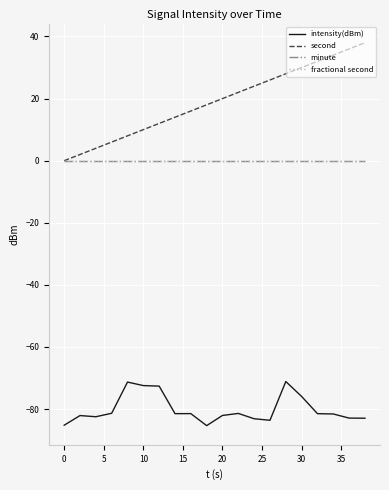

Which series has the largest range (max minus min)?

second